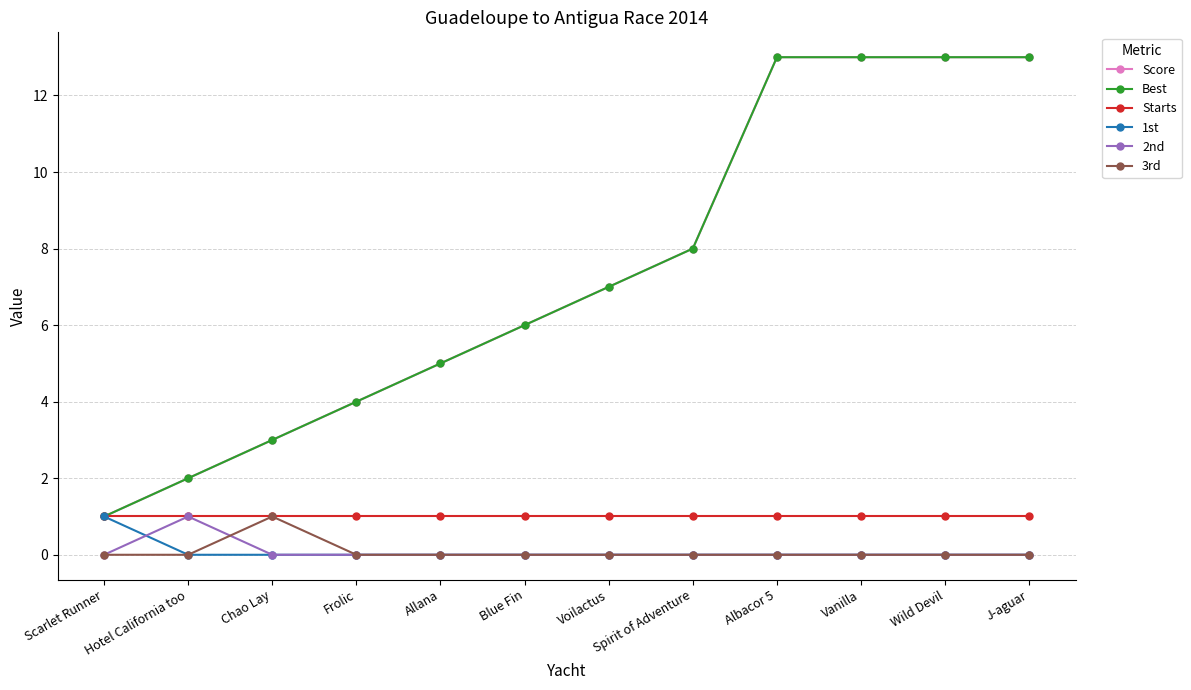

Does the chart have visible grid lines?

Yes